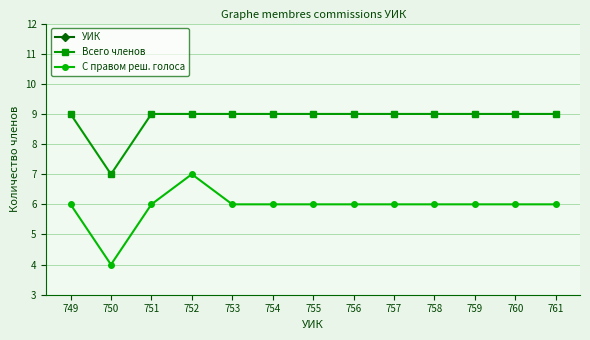

The С правом реш. голоса series shows 10 at 759. True or false?

False